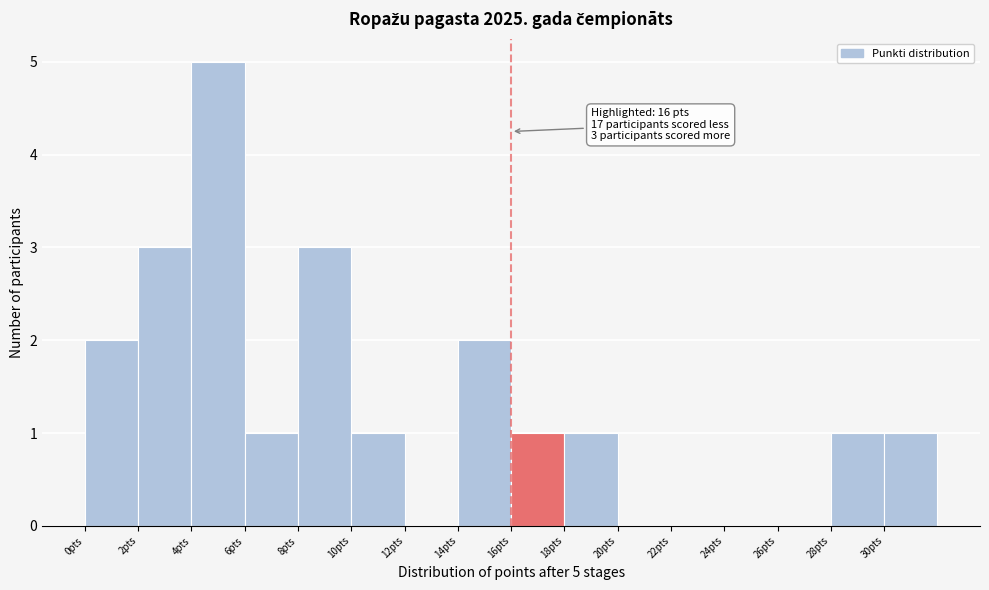

Over which range of the x-axis is the bar tallest?

4 to 6